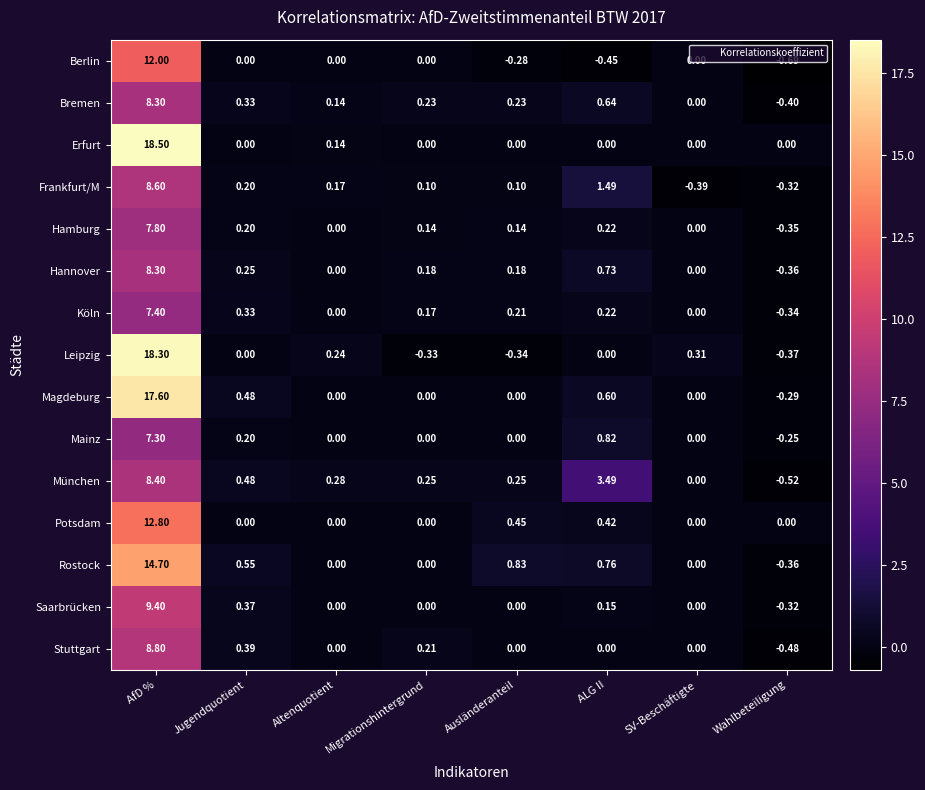

At which label is Köln closest to 3?

Jugendquotient